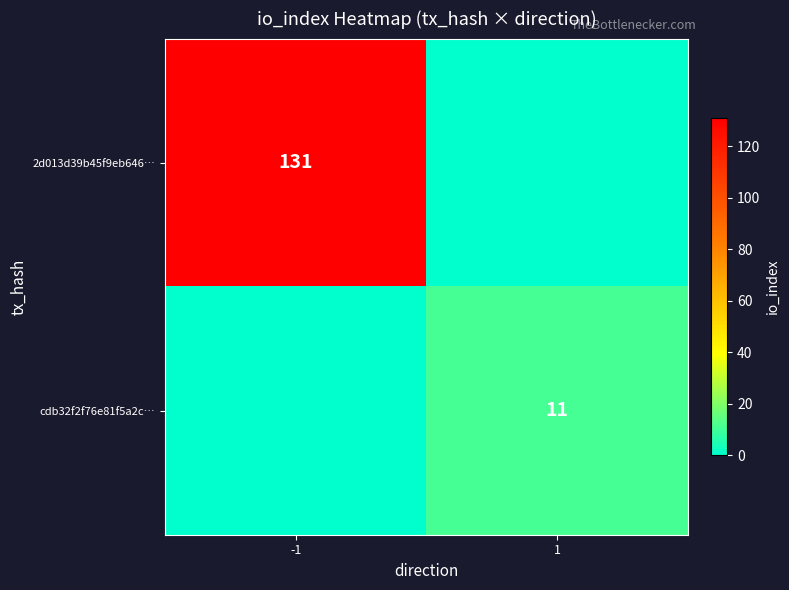

The cdb32f2f76e81f5a2c… series shows 11 at 1. True or false?

True